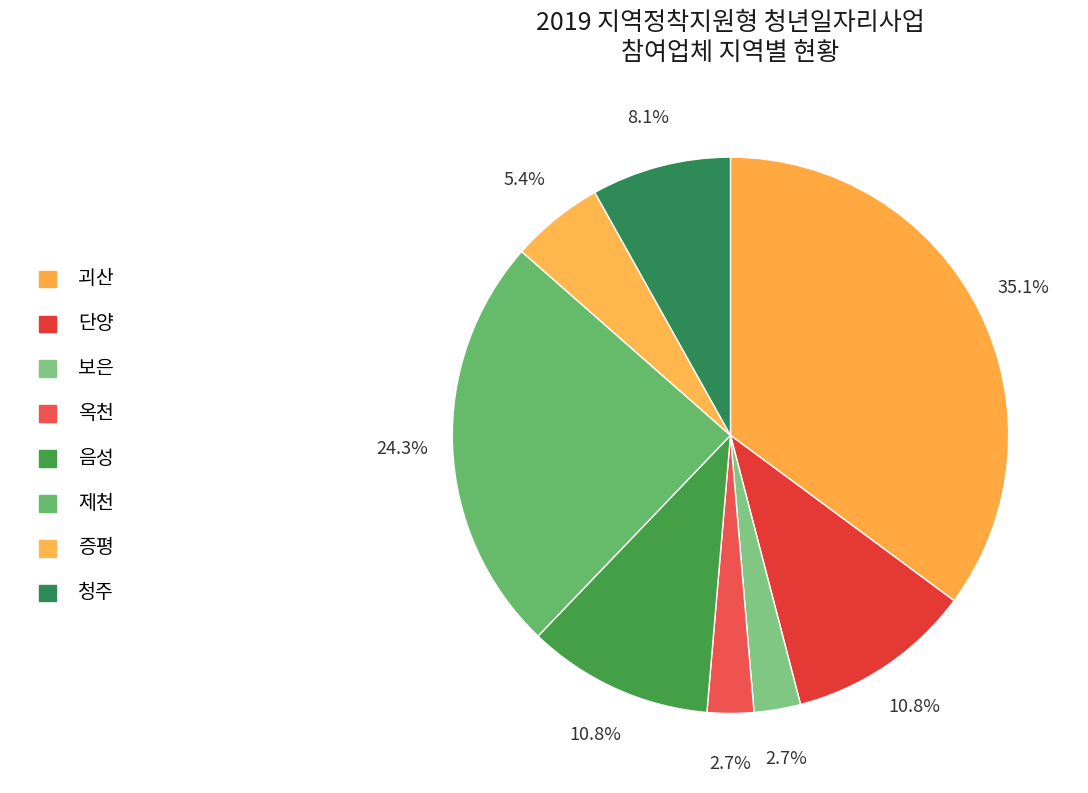

The 옥천 slice represents 12% of the pie. True or false?

False